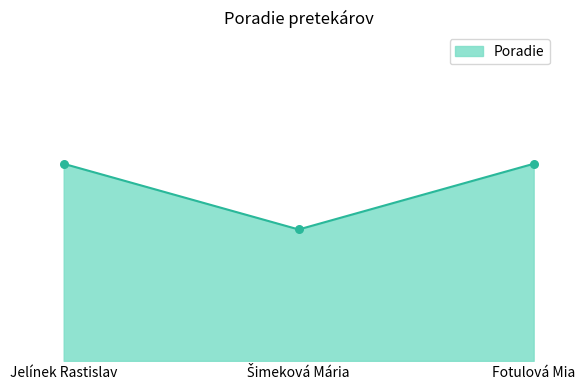

Between Jelínek Rastislav and Šimeková Mária, which is larger?

Jelínek Rastislav